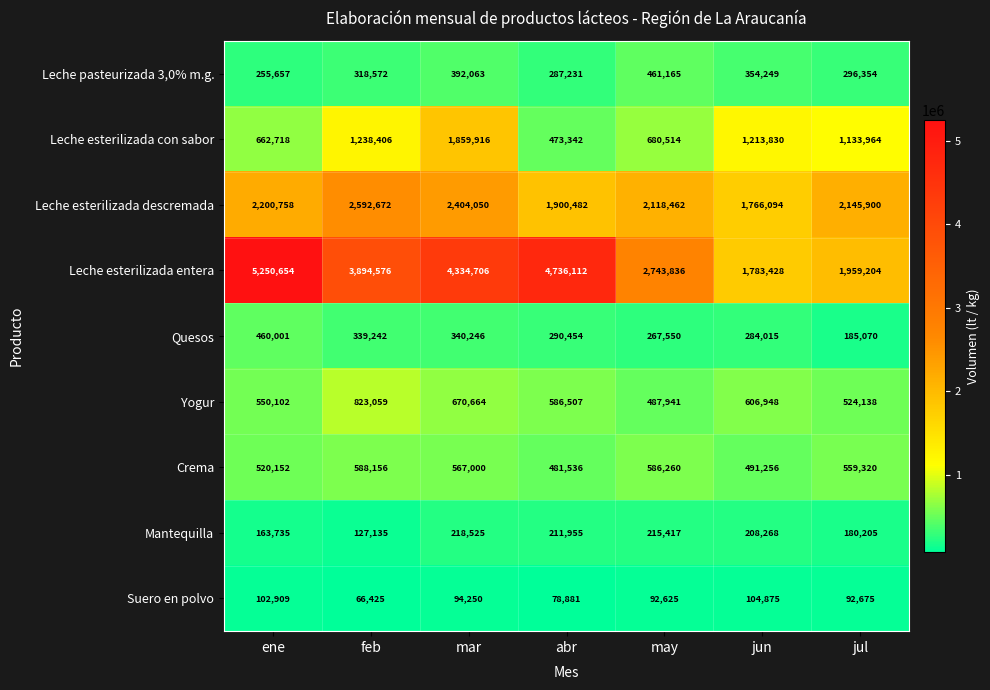

How many distinct data groups are displayed?

9